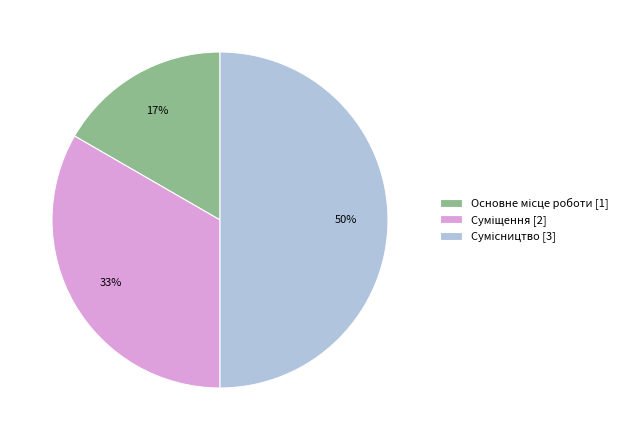

How many segments does this pie chart have?

3